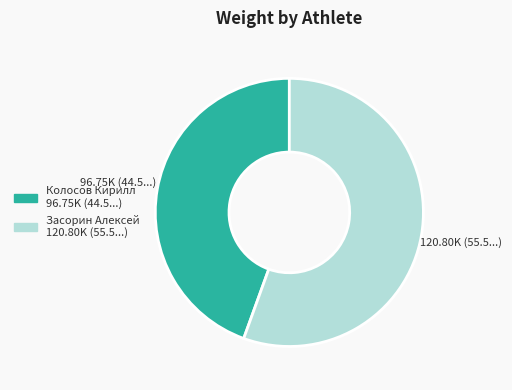

Rank the categories by value from highest to lowest.

Засорин Алексей, Колосов Кирилл